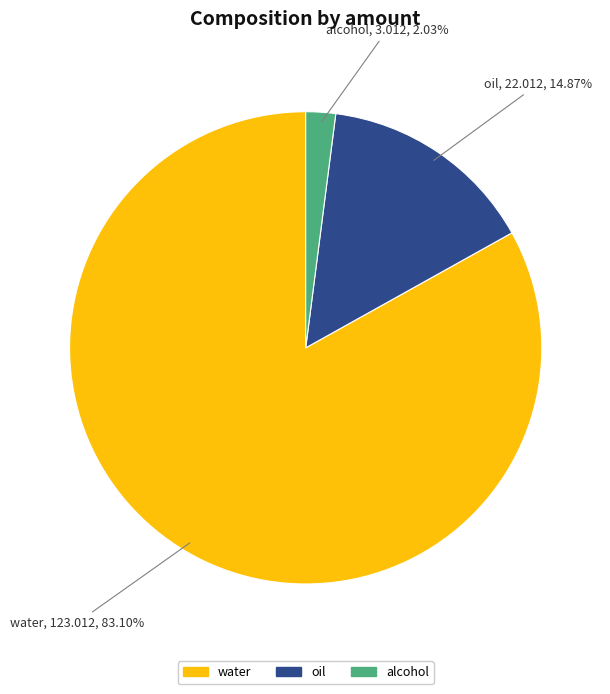

Is it true that alcohol is 2% of the pie?

True